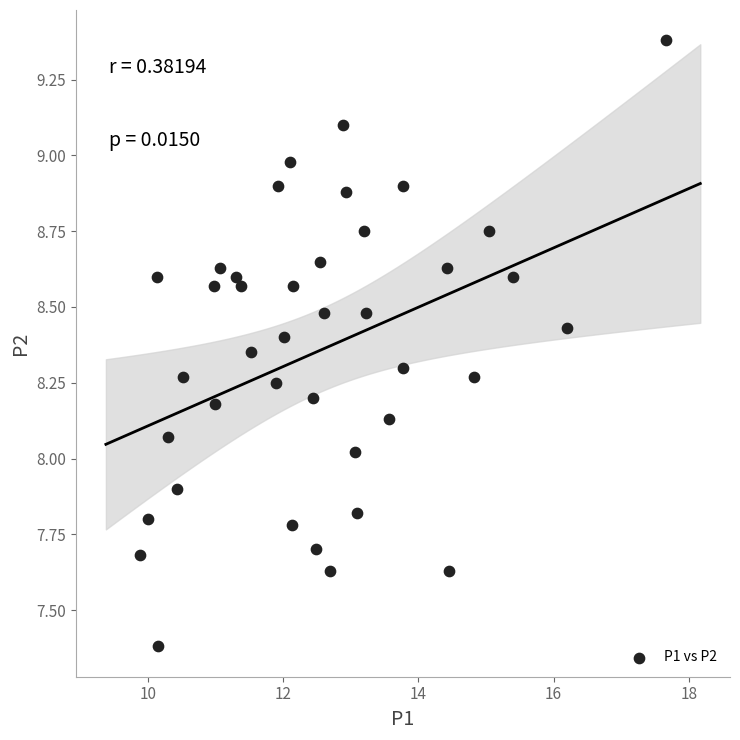

What is the range of X values (max minus min)?

7.8